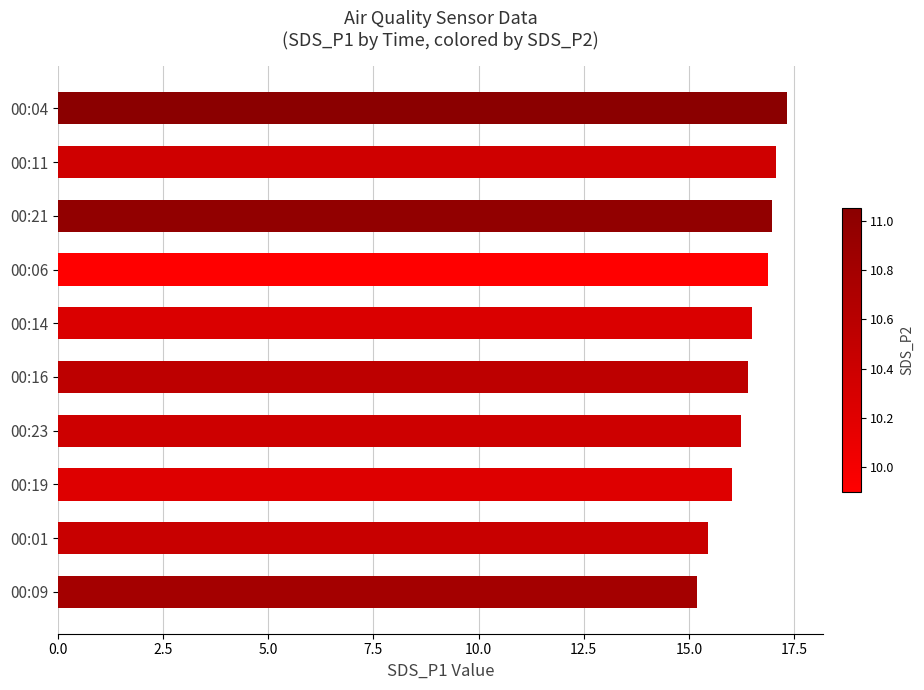

What is the sum of all values?

164.1